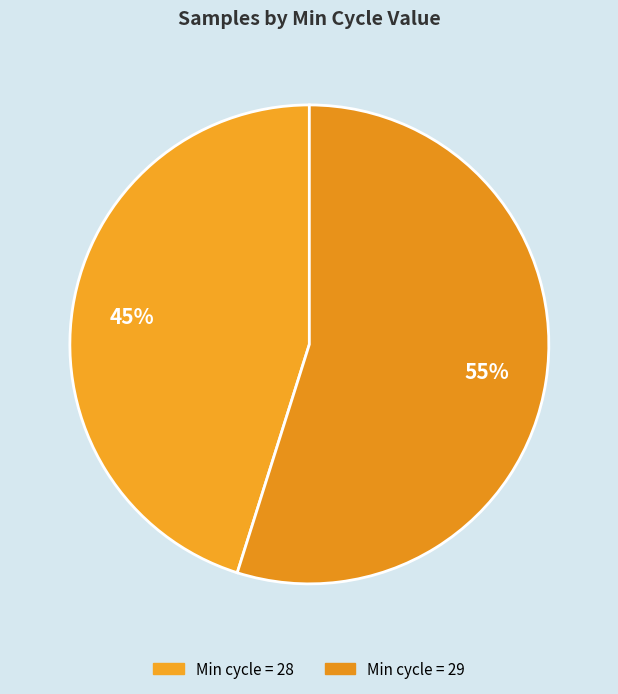

How many slices are in this pie chart?

2